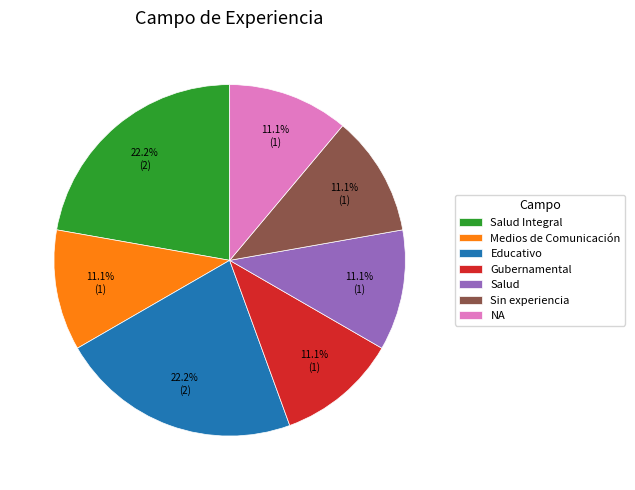

Is there any slice that represents more than half of the pie?

No